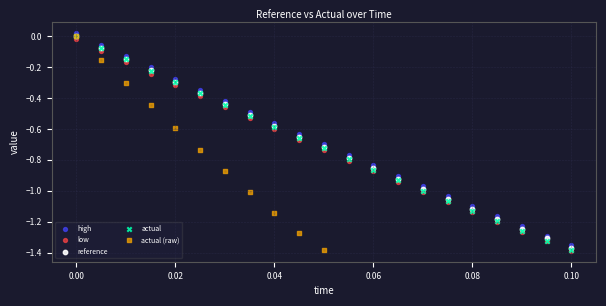

Which series contains the highest Y value?

high